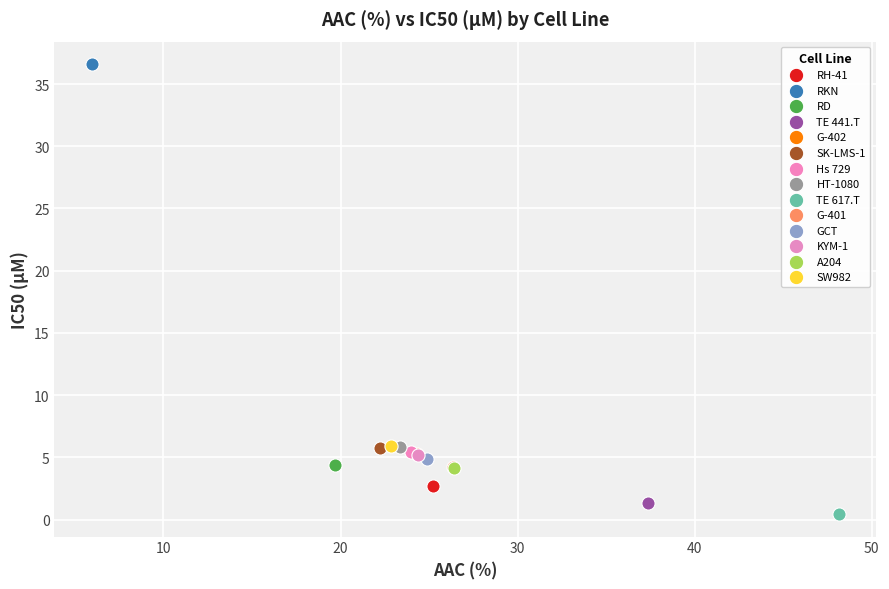

What are all the series names shown in the legend?

RH-41, RKN, RD, TE 441.T, G-402, SK-LMS-1, Hs 729, HT-1080, TE 617.T, G-401, GCT, KYM-1, A204, SW982